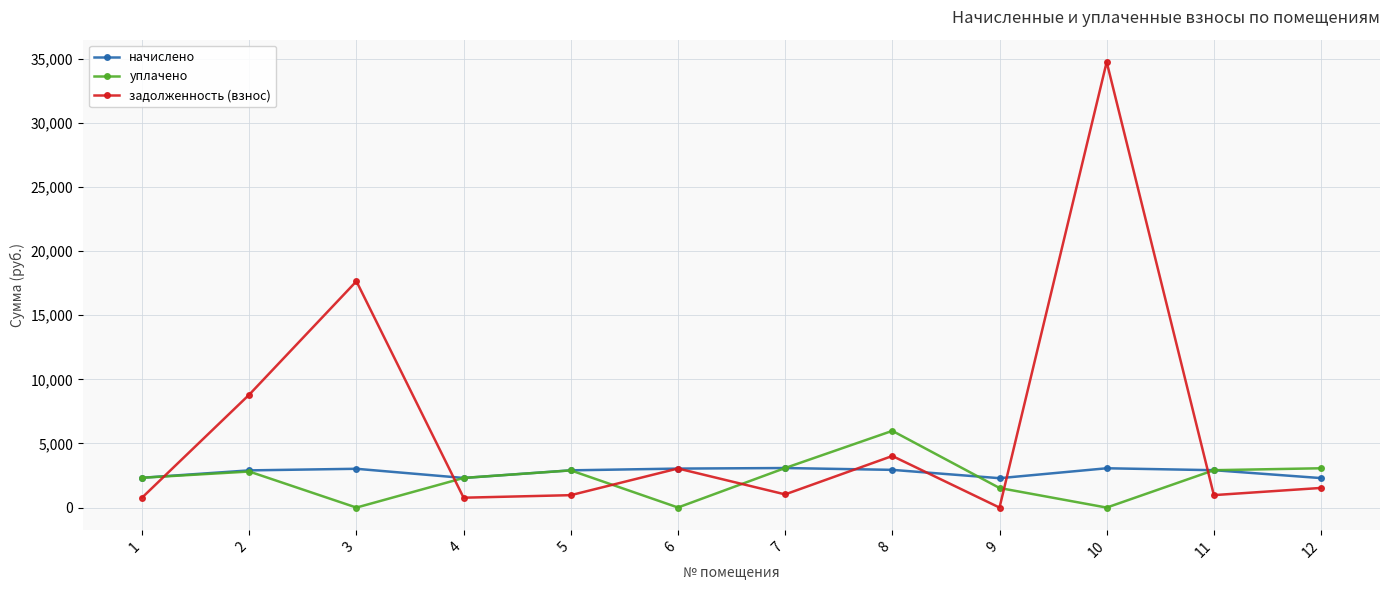

Is the value of начислено at 9 greater than the value of задолженность (взнос) at 8?

No